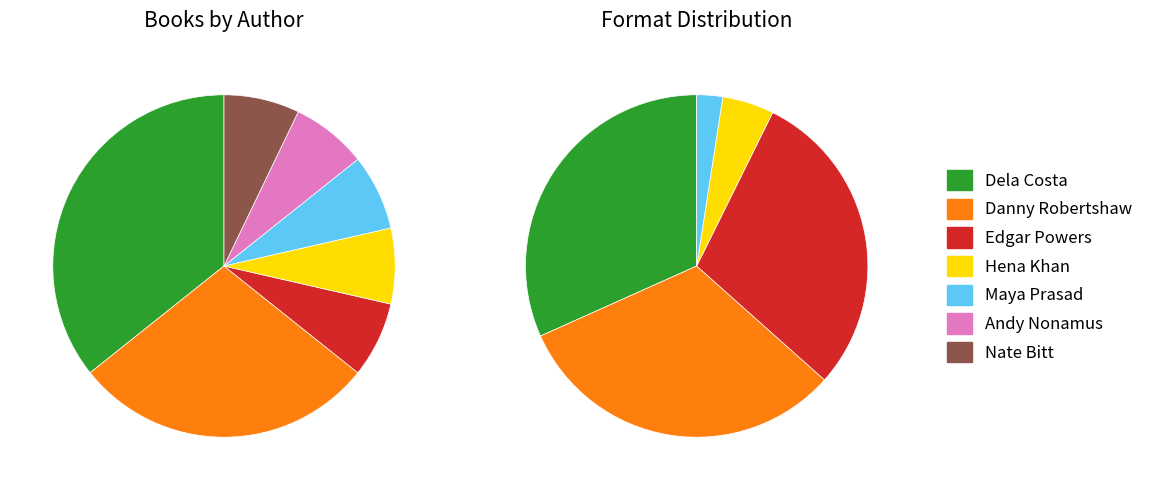

How many slices are in this pie chart?

7